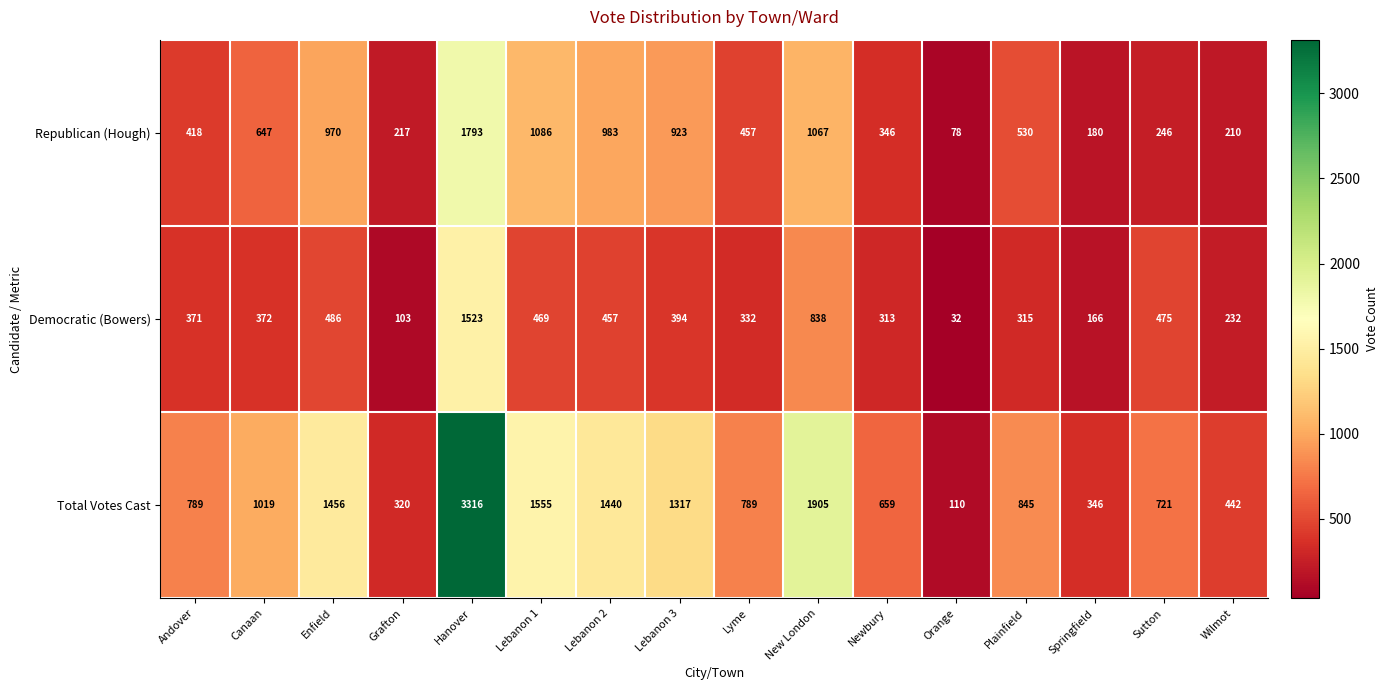

What is the difference between the Republican (Hough) values at Orange and Wilmot?

132